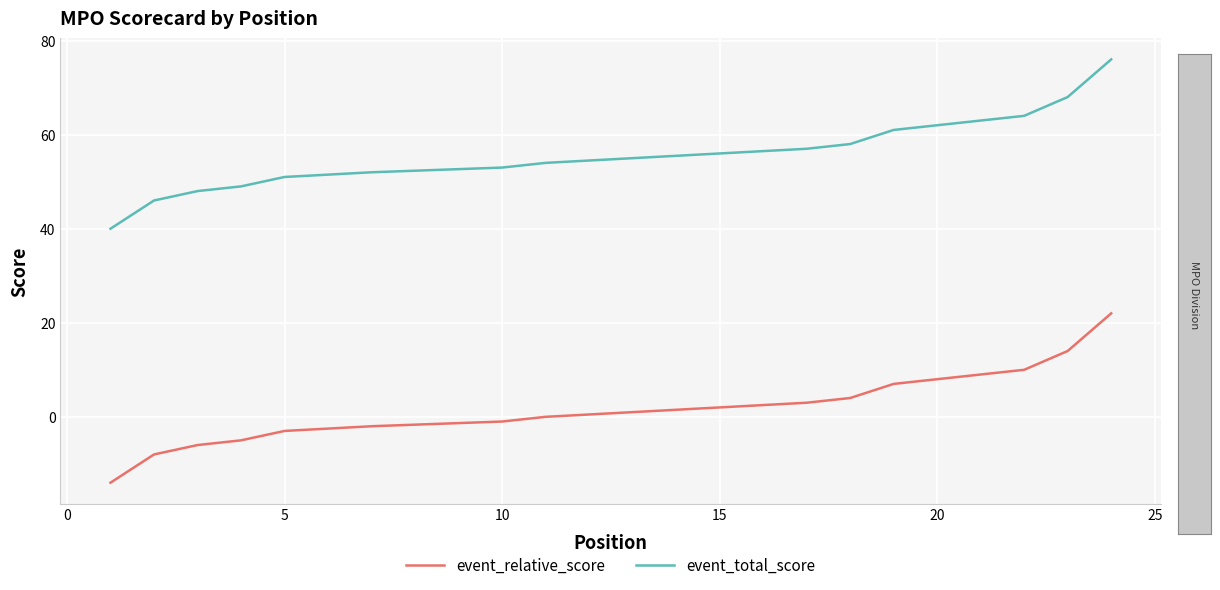

Is the value of event_total_score at 15 greater than the value of event_relative_score at 5?

Yes